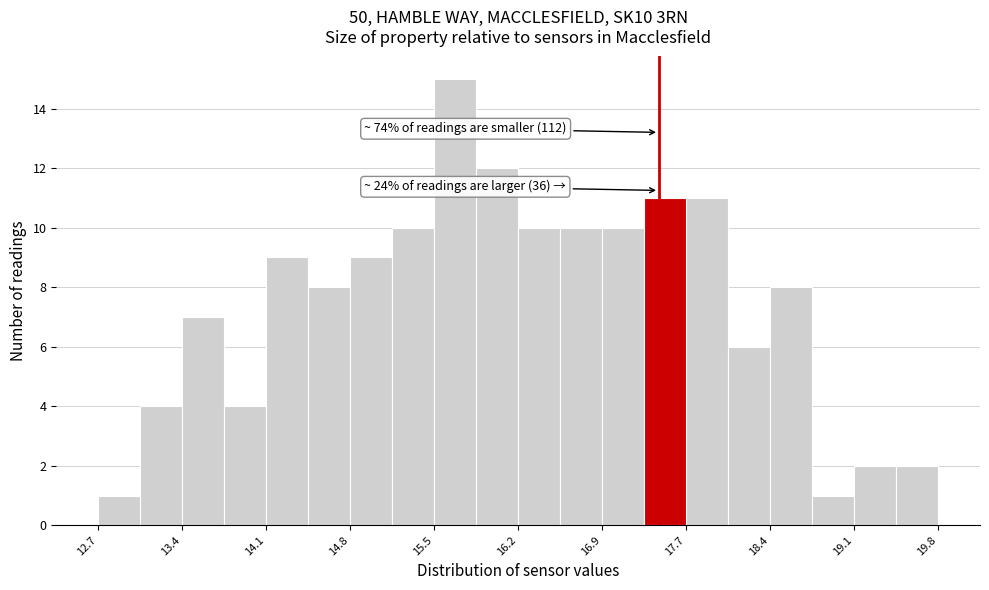

Around what value on the x-axis is the tallest bar? Give the approximate position of its centre, as read against the axis.

15.7